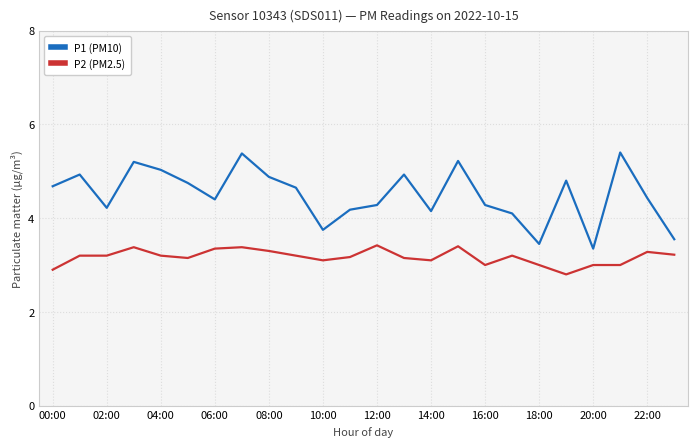

List the series in order of their overall mean, highest first.

P1 (PM10), P2 (PM2.5)